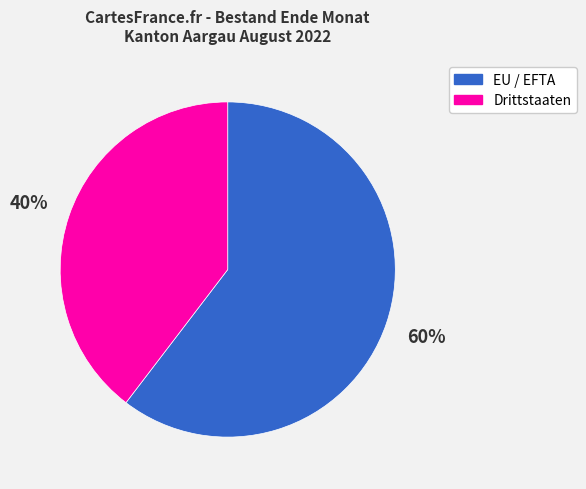

What is the largest slice in the pie chart?

EU / EFTA